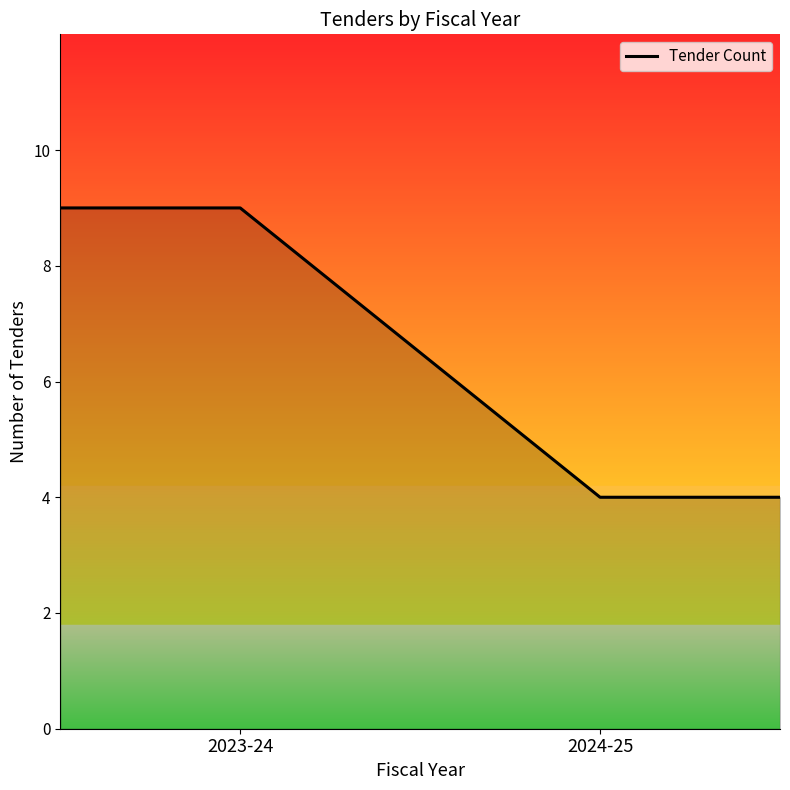

True or false: there are more than 1 points higher than both neighbors.

False